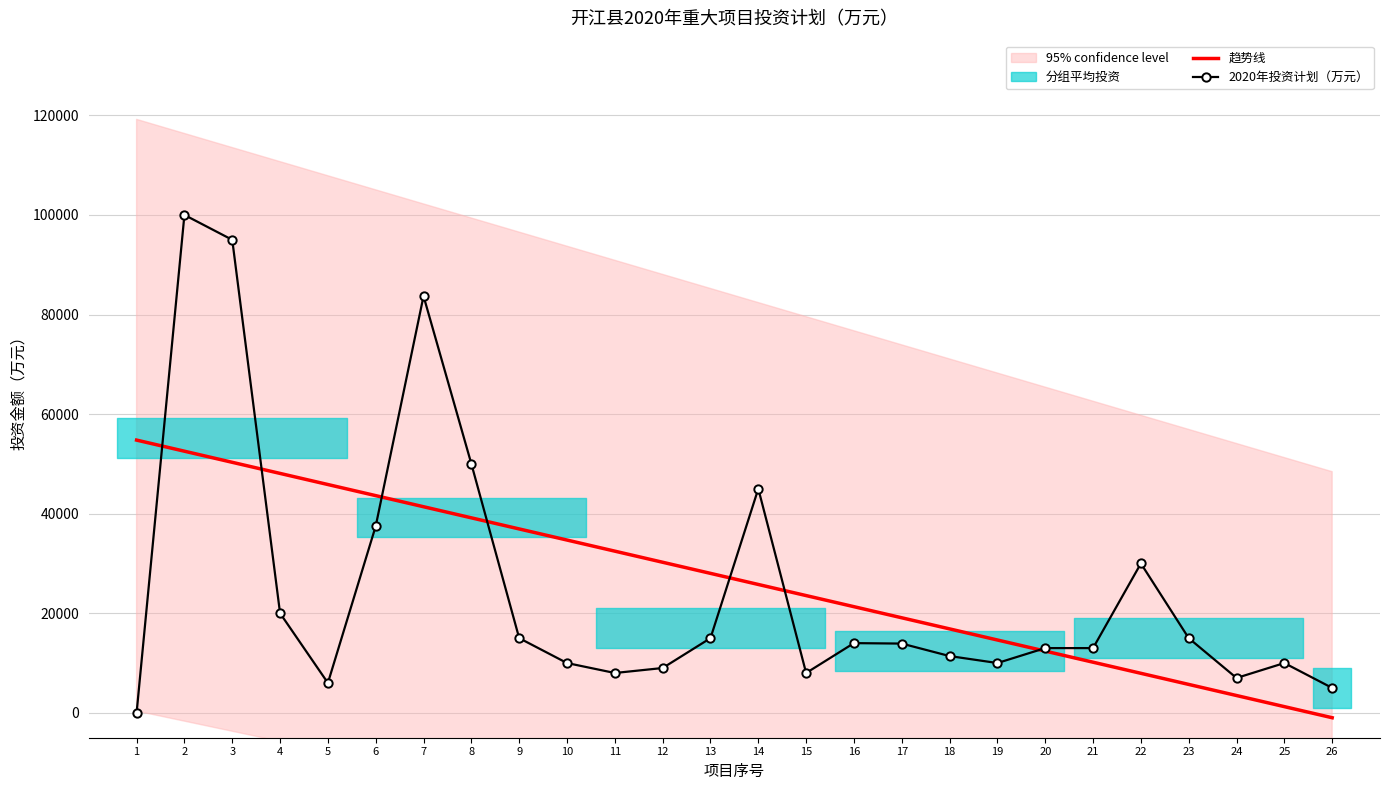

What is the sum of the values at 15 and 24?

15000